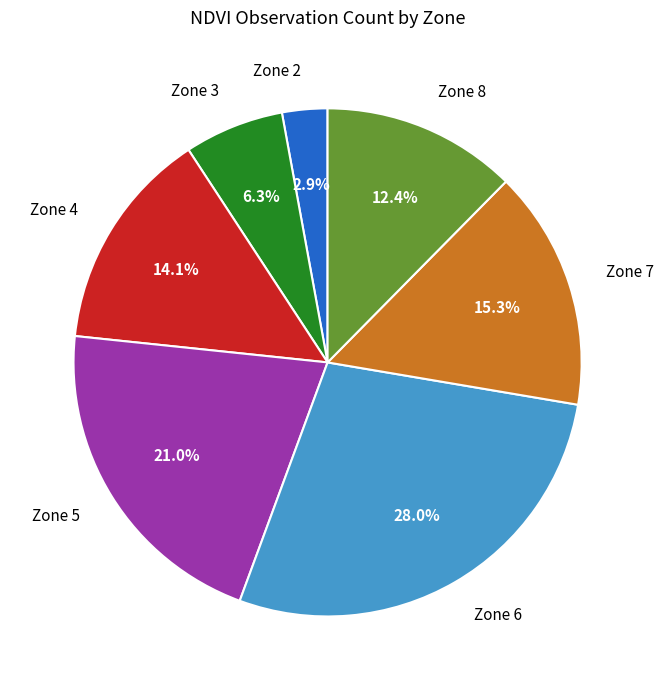

To the nearest percent, what percentage of the pie is Zone 6?

28%